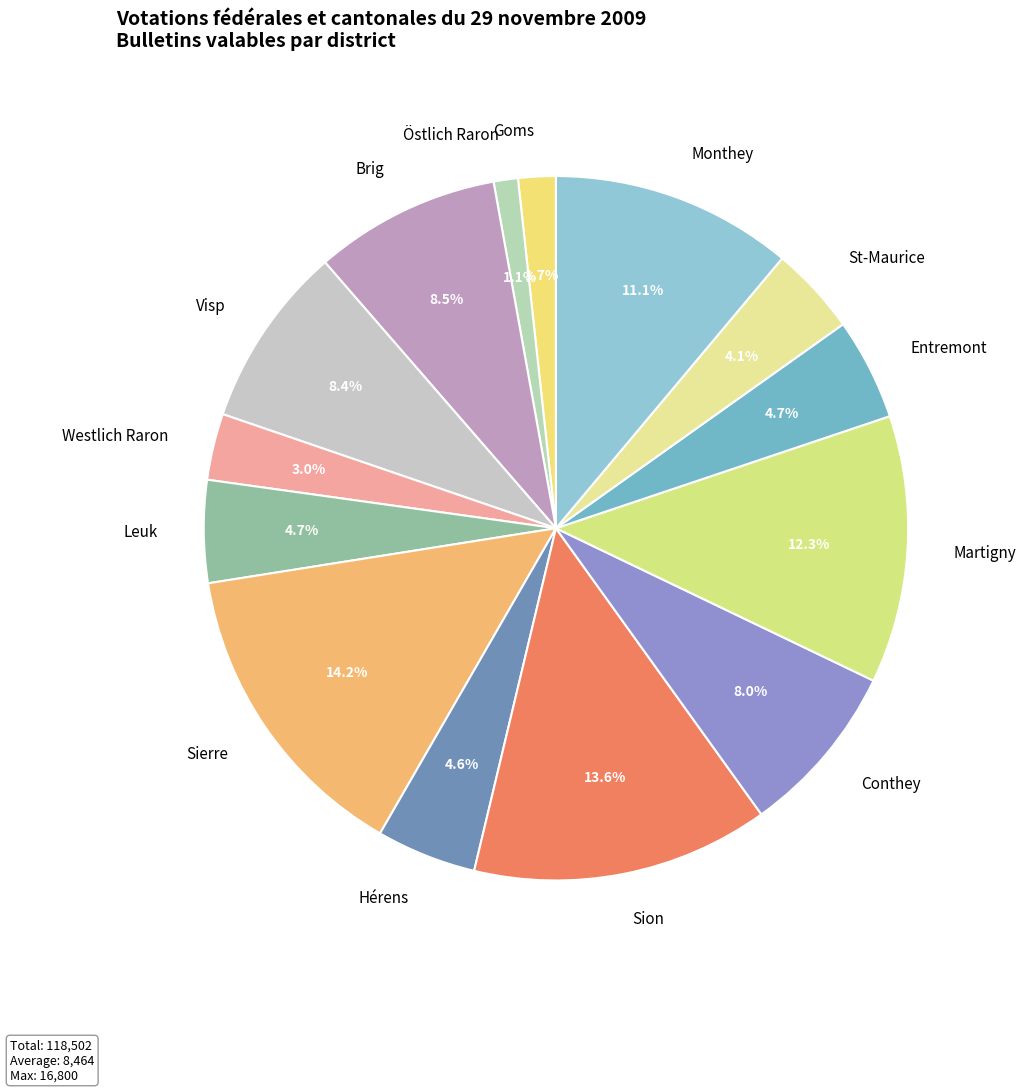

What is the ratio of the value at Brig to the value at Martigny?

0.7